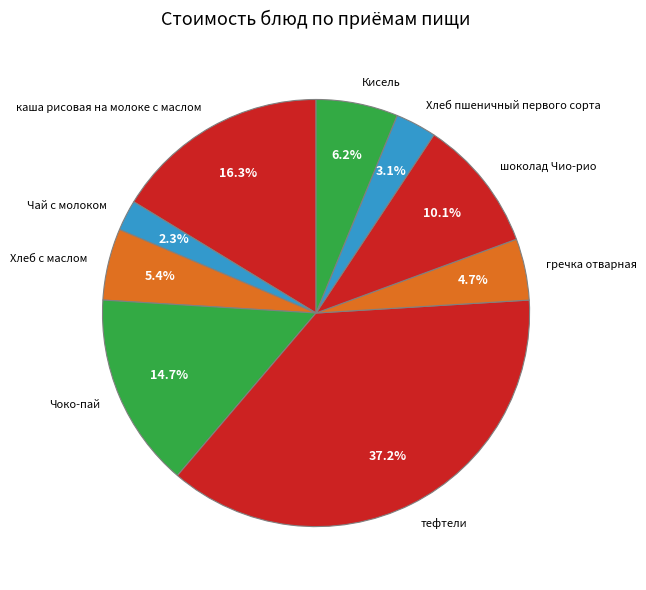

Is it true that тефтели is 28% of the pie?

False